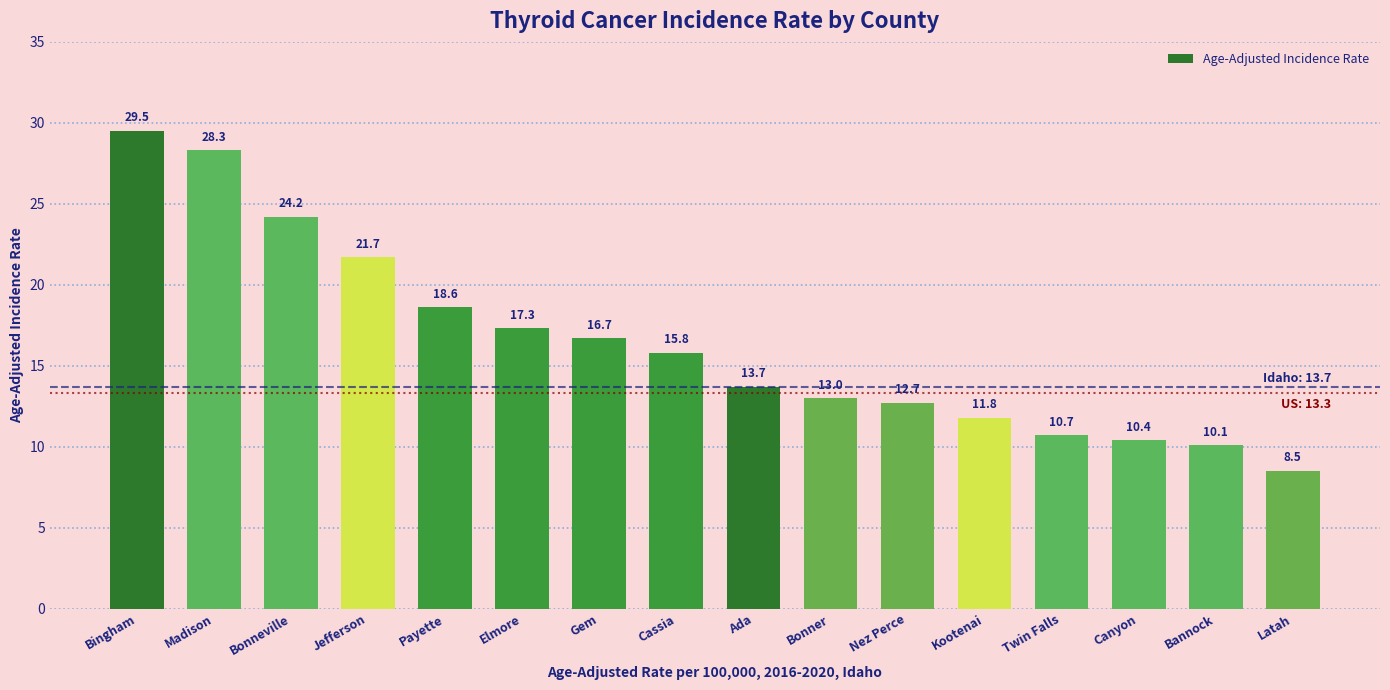

Does the chart contain stacked bars?

No